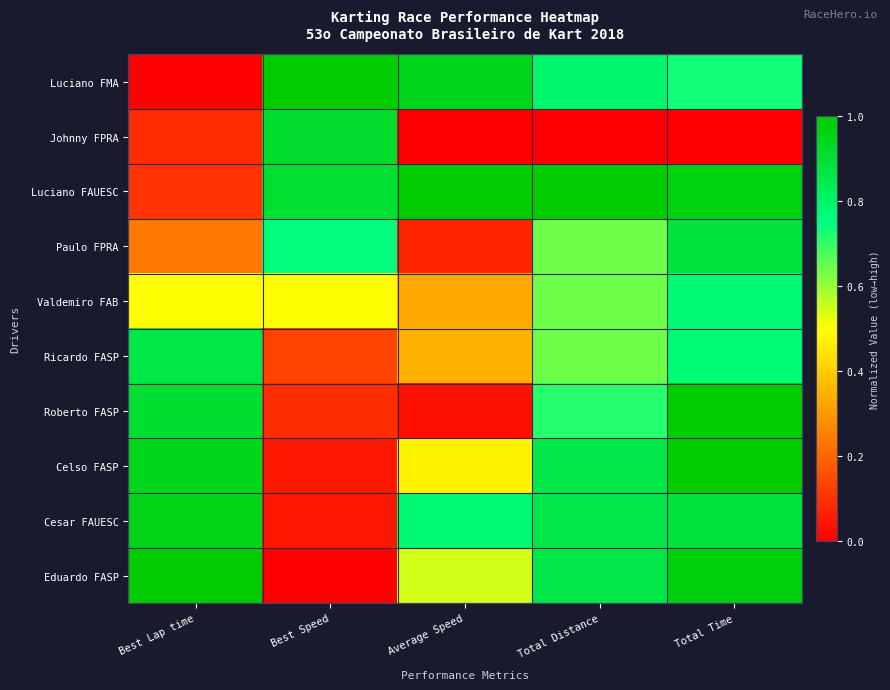

How many distinct data groups are displayed?

10